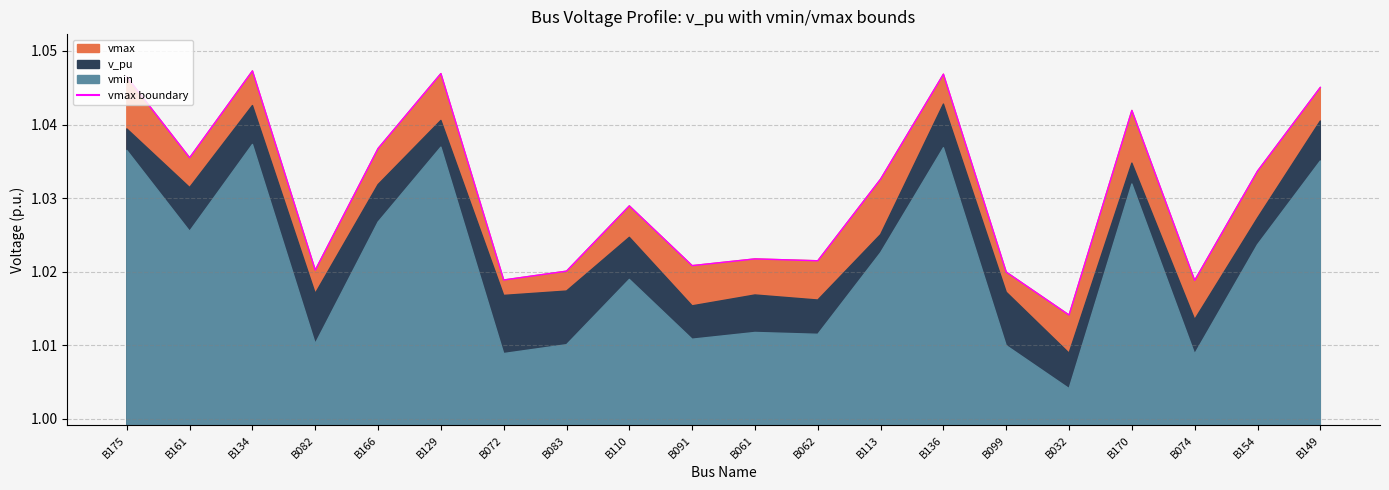

At which category does the data reach its first local valley?

B161